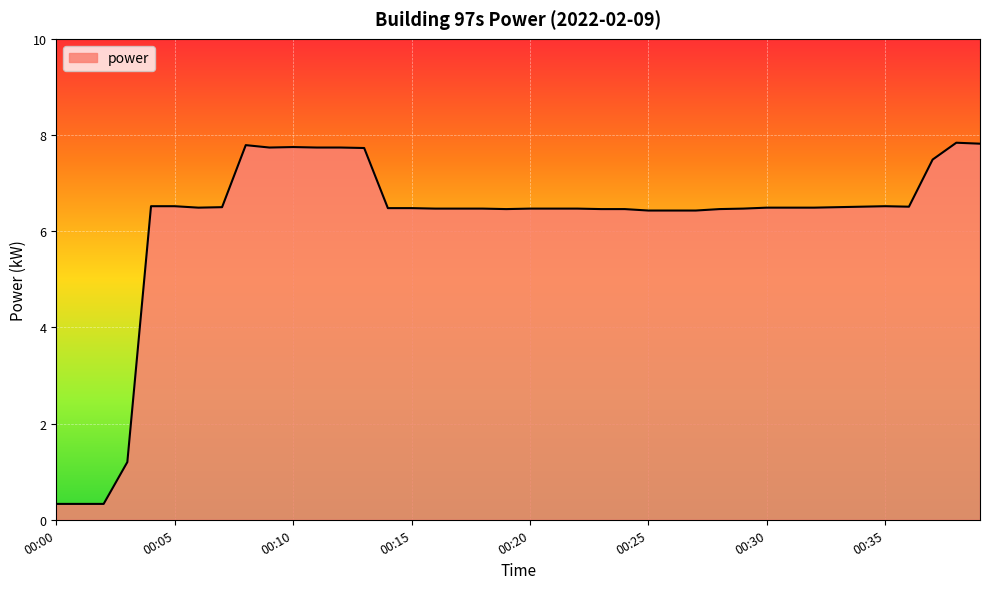

What is the minimum value shown in the chart?

0.3